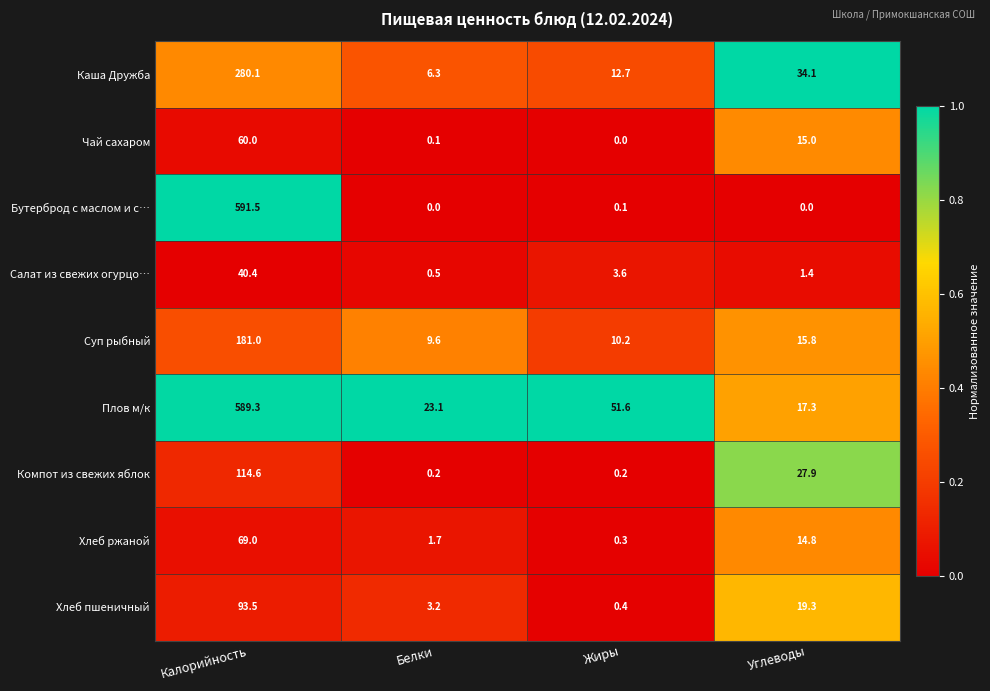

What is the difference between the maximum and minimum values in the Суп рыбный series?

171.4